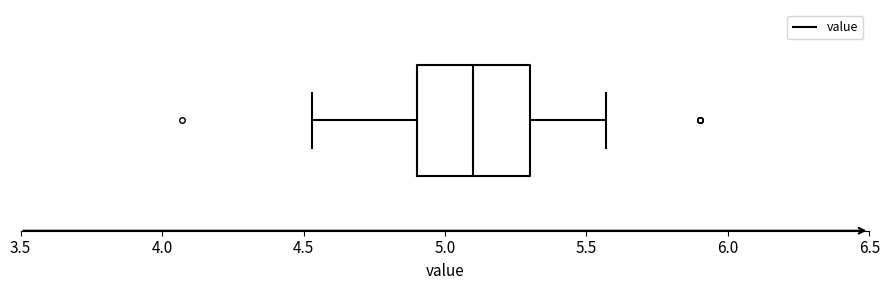

Transcribe this box plot: give where the median line is, the range the box spans, and where the two whiskers end, as read against the x-axis. The values are not printed on the chart, so give them approximately, as read against the axis.

median 5.10, box 4.90 to 5.30, whiskers 4.55 to 5.55